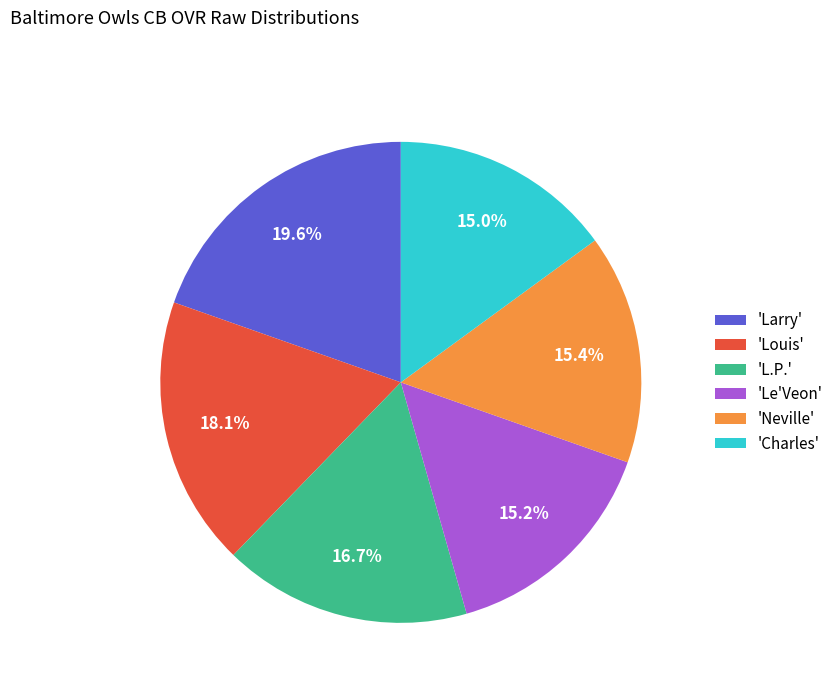

What percentage do 'Larry' and 'Charles' together represent?

34.6%